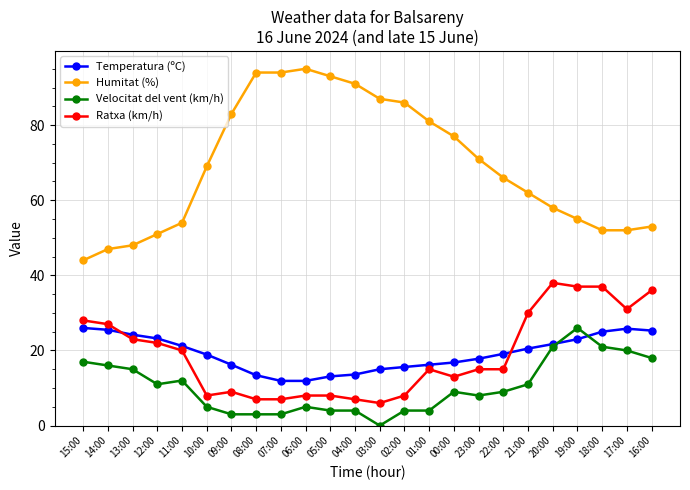

True or false: Velocitat del vent (km/h) and Humitat (%) cross at least once.

False